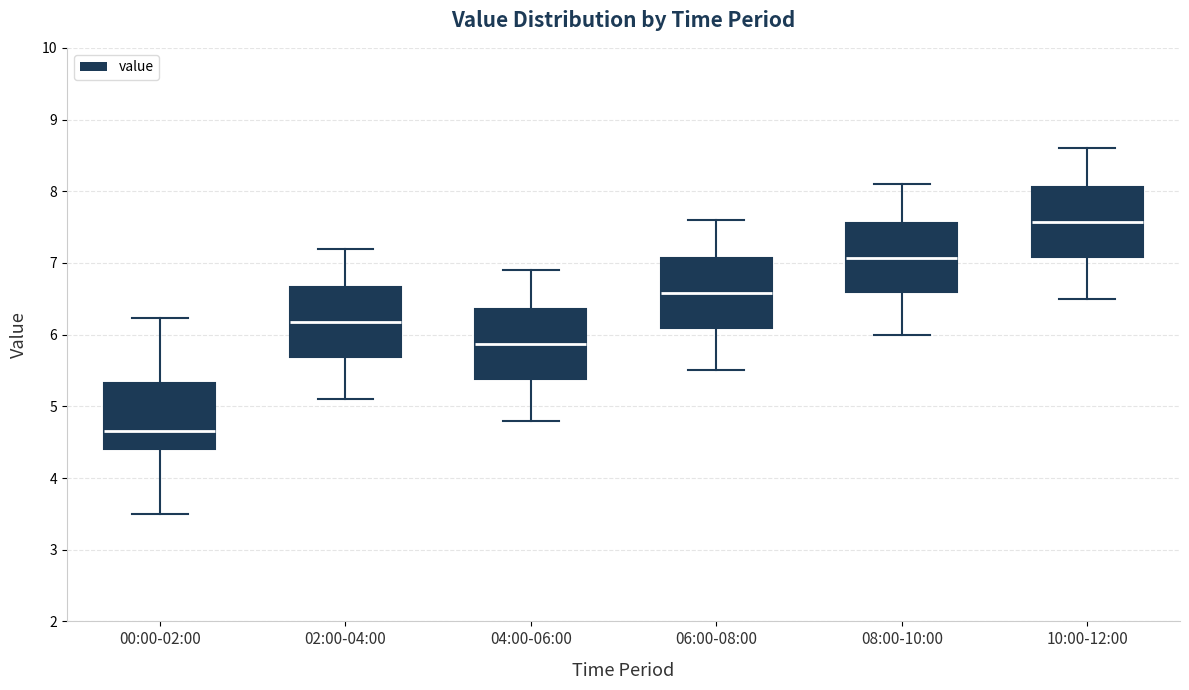

Where does the lower whisker of the box for 02:00-04:00 end on the y-axis? The values are not printed on the chart, so give them approximately, as read against the axis.

5.1